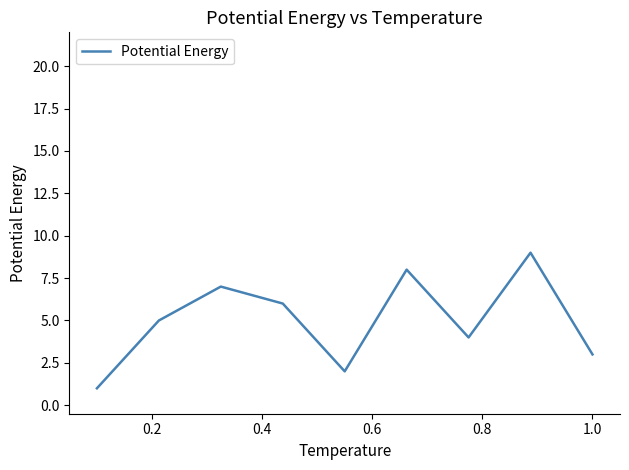

What is the difference between the maximum and minimum values?

8